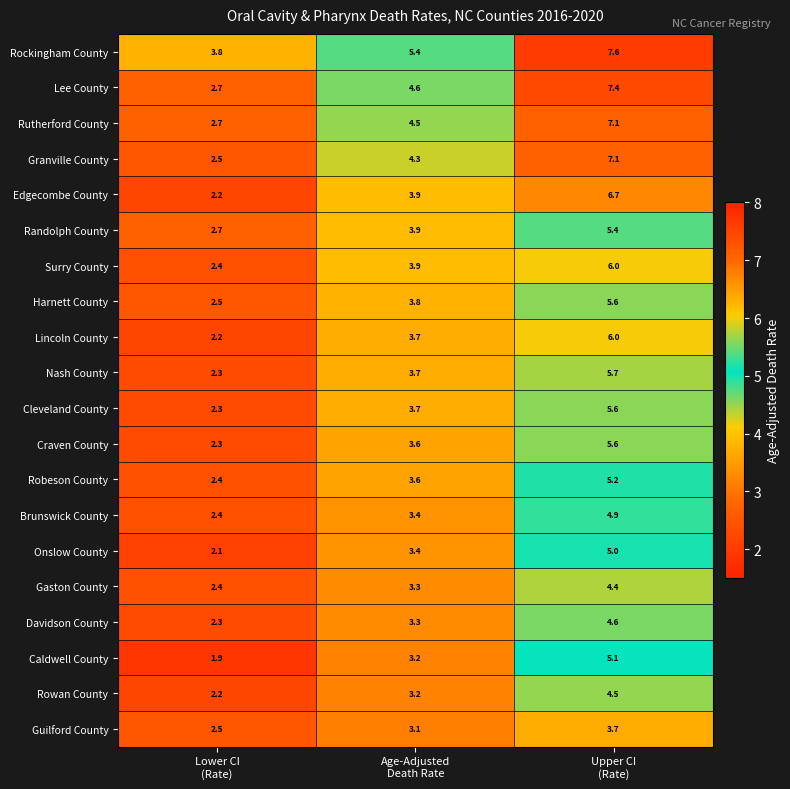

What is the maximum value for Onslow County?

5.0